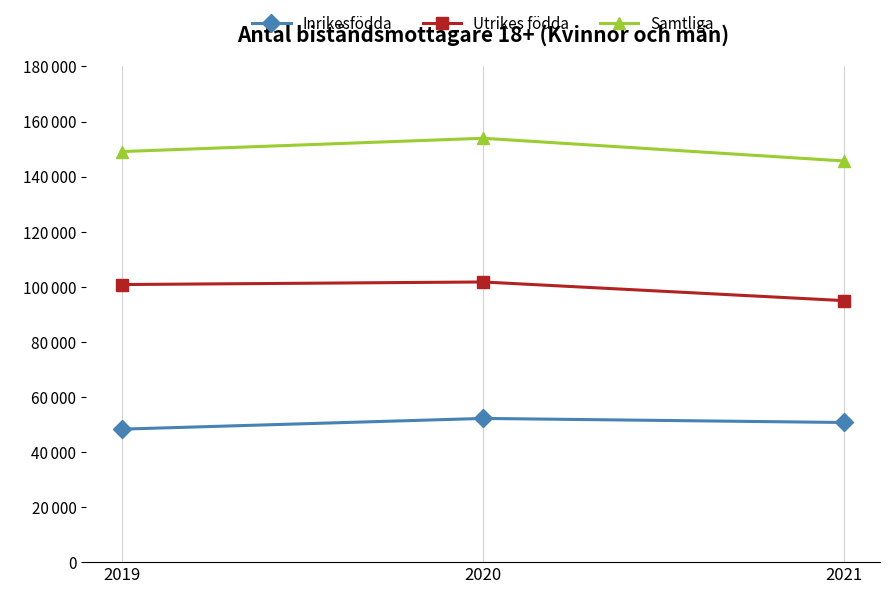

True or false: Inrikesfödda has a value of 84269 at 2021.

False